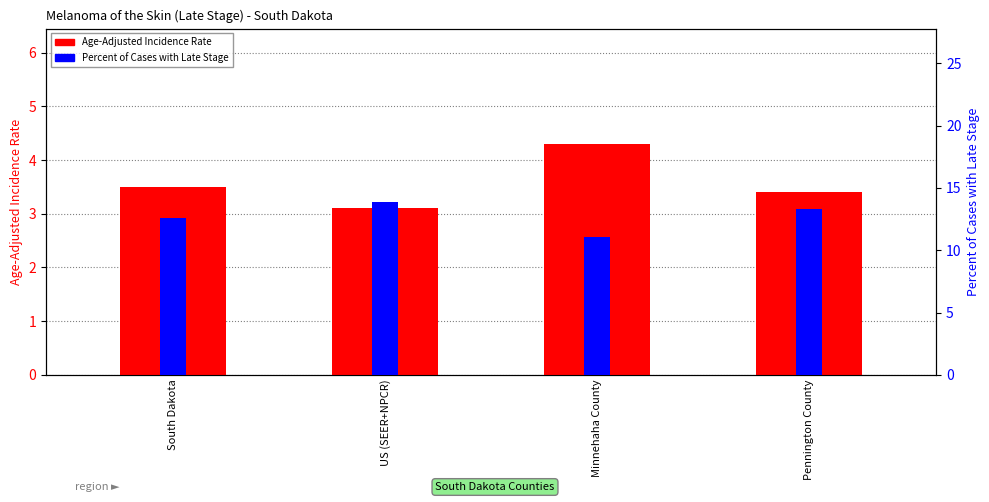

List the series in order of their peak value, lowest first.

Age-Adjusted Incidence Rate, Percent of Cases with Late Stage